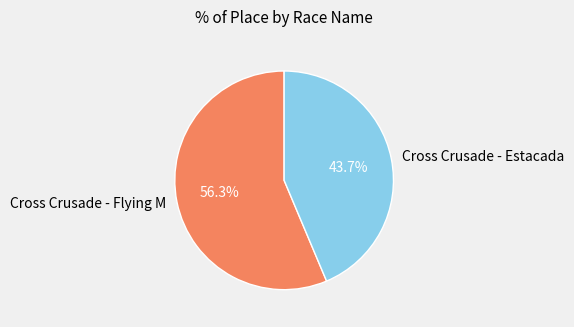

To the nearest percent, what portion does Cross Crusade - Estacada represent?

44%